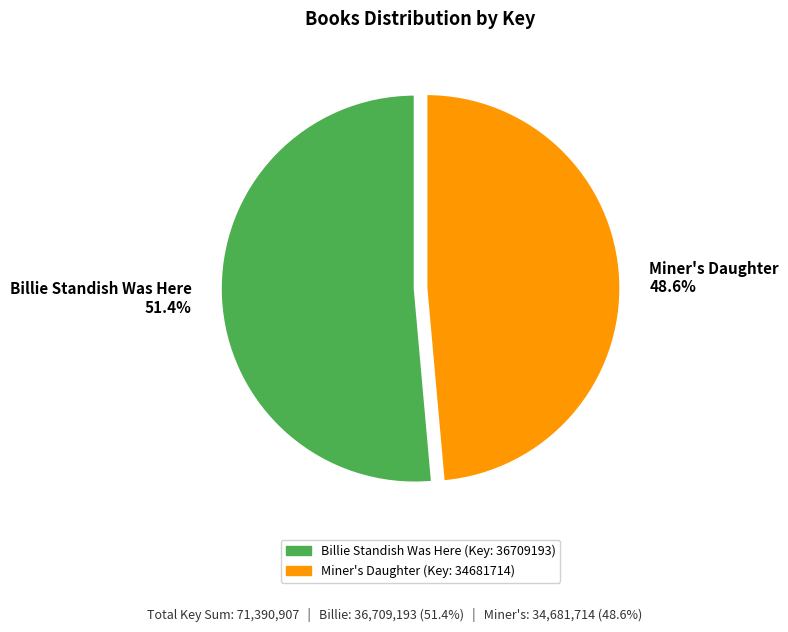

Which has a higher value, Miner's Daughter 48.6% or Billie Standish Was Here 51.4%?

Billie Standish Was Here 51.4%